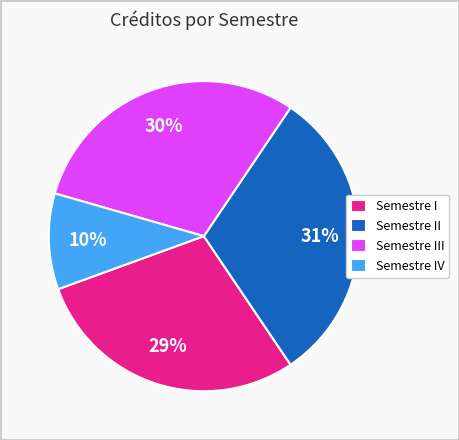

Count the number of slices in the pie.

4